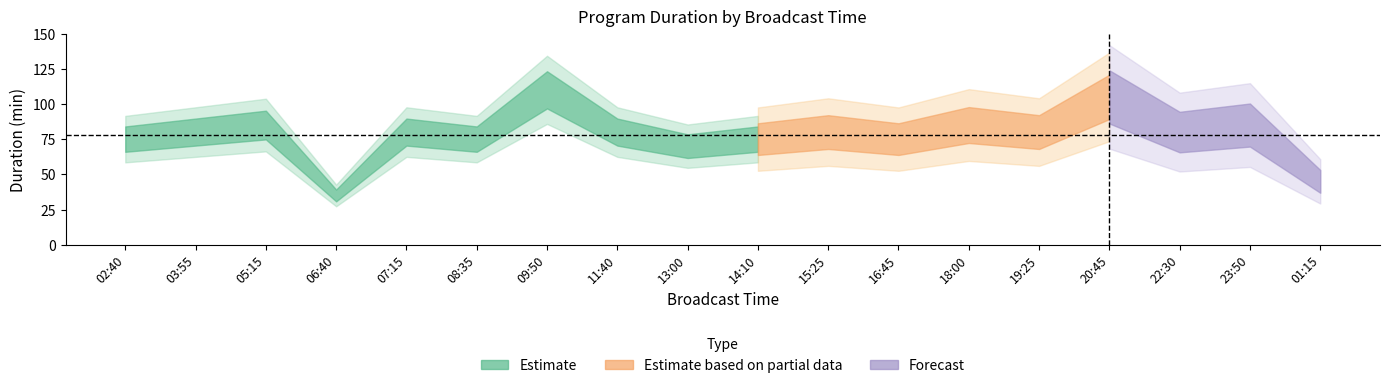

In 편성길이, how many points are lower than both neighbors (excluding endpoints)?

6